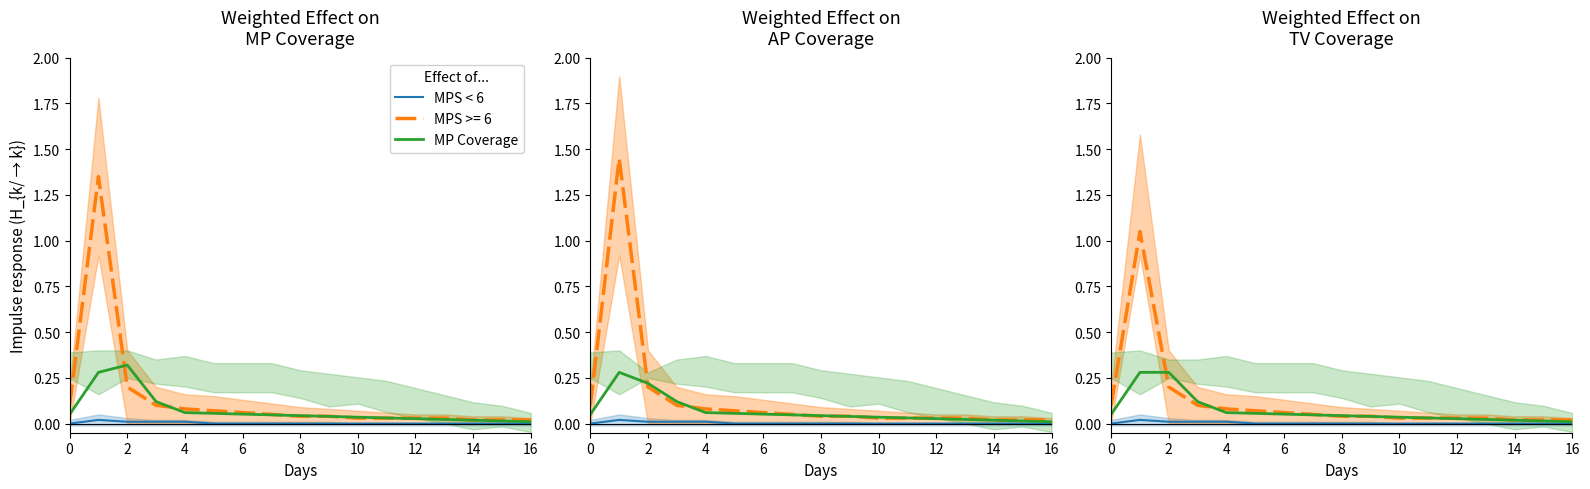

True or false: MPS < 6 and MP Coverage intersect in this chart.

False